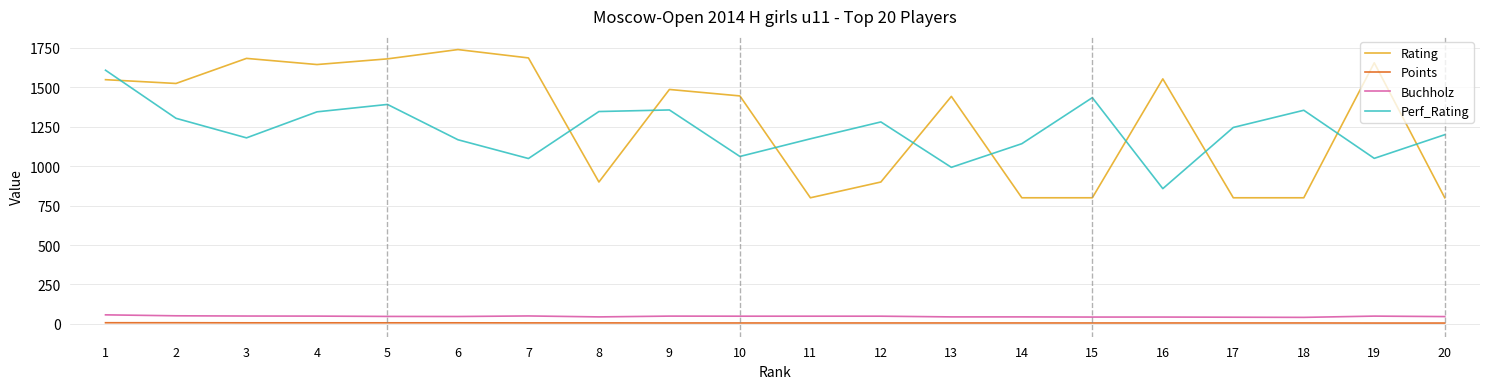

Which series changed the most between 10 and 14?

Rating